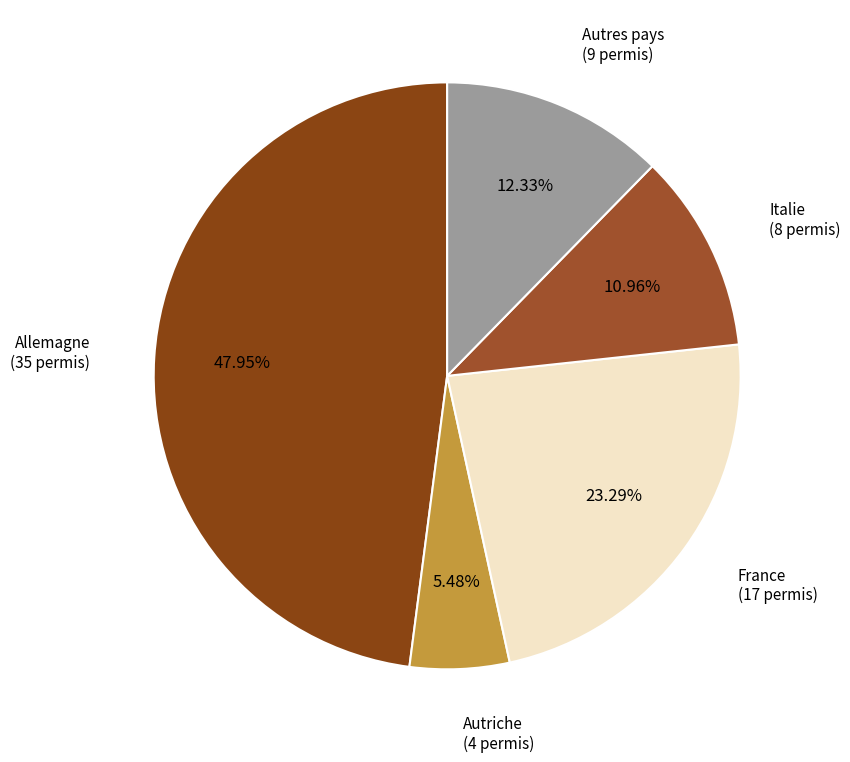

Rank the categories by value from lowest to highest.

Autriche, Italie, Autres pays, France, Allemagne